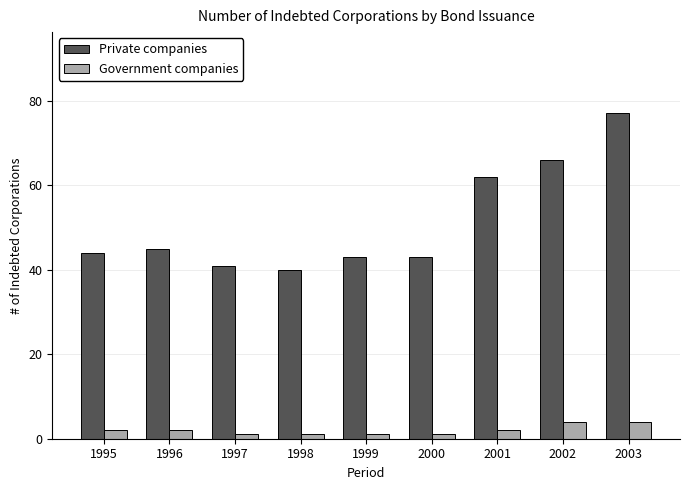

How many bars are there in total?

18